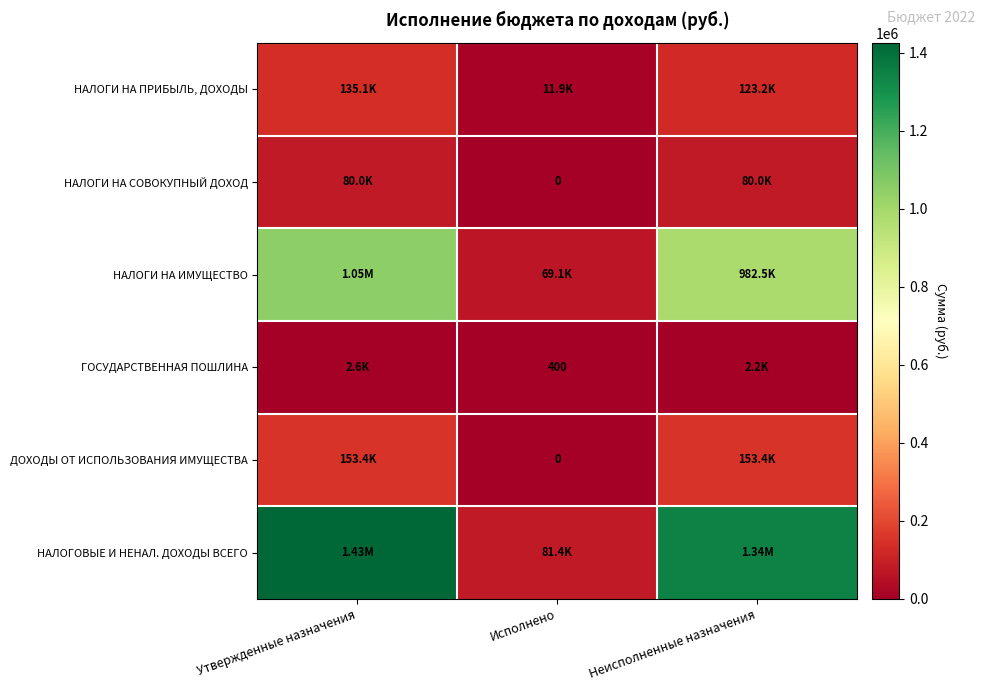

List the labels in order of НАЛОГИ НА ПРИБЫЛЬ, ДОХОДЫ value, largest first.

Утвержденные назначения, Неисполненные назначения, Исполнено